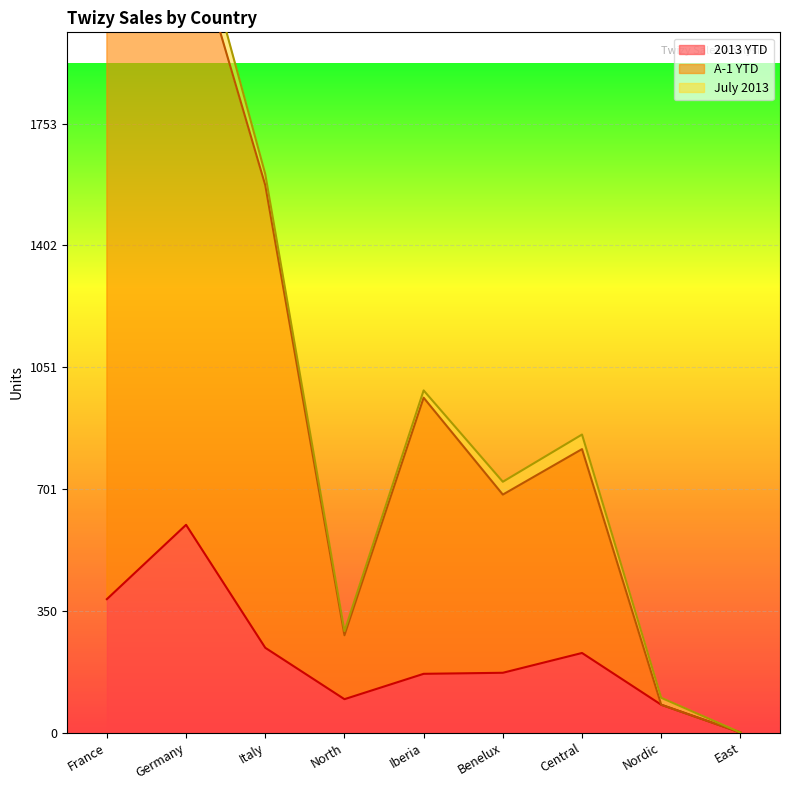

What is the highest value of the 2013 YTD series?

598